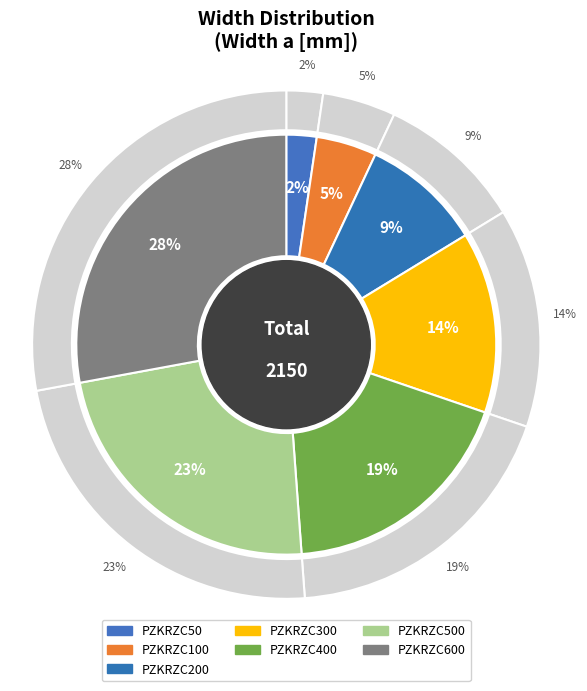

Does any single category account for the majority?

No